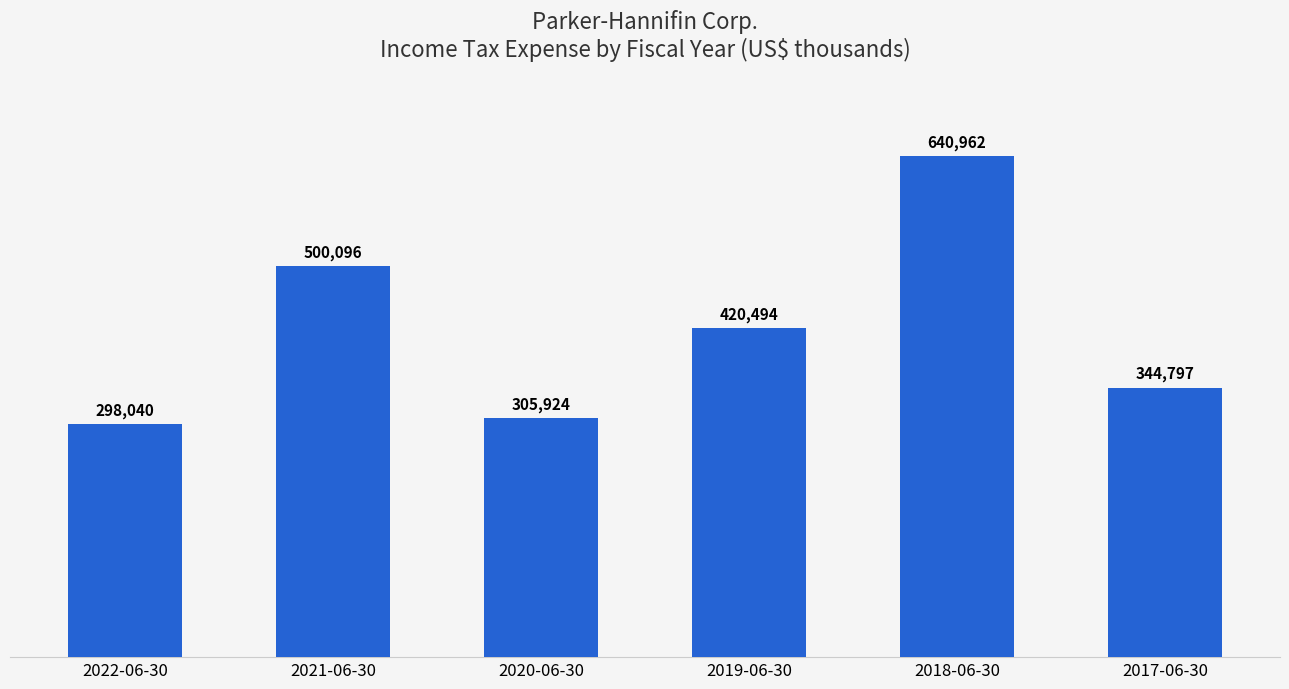

Reading left to right, extract all data points from this chart.

298040	500096	305924	420494	640962	344797